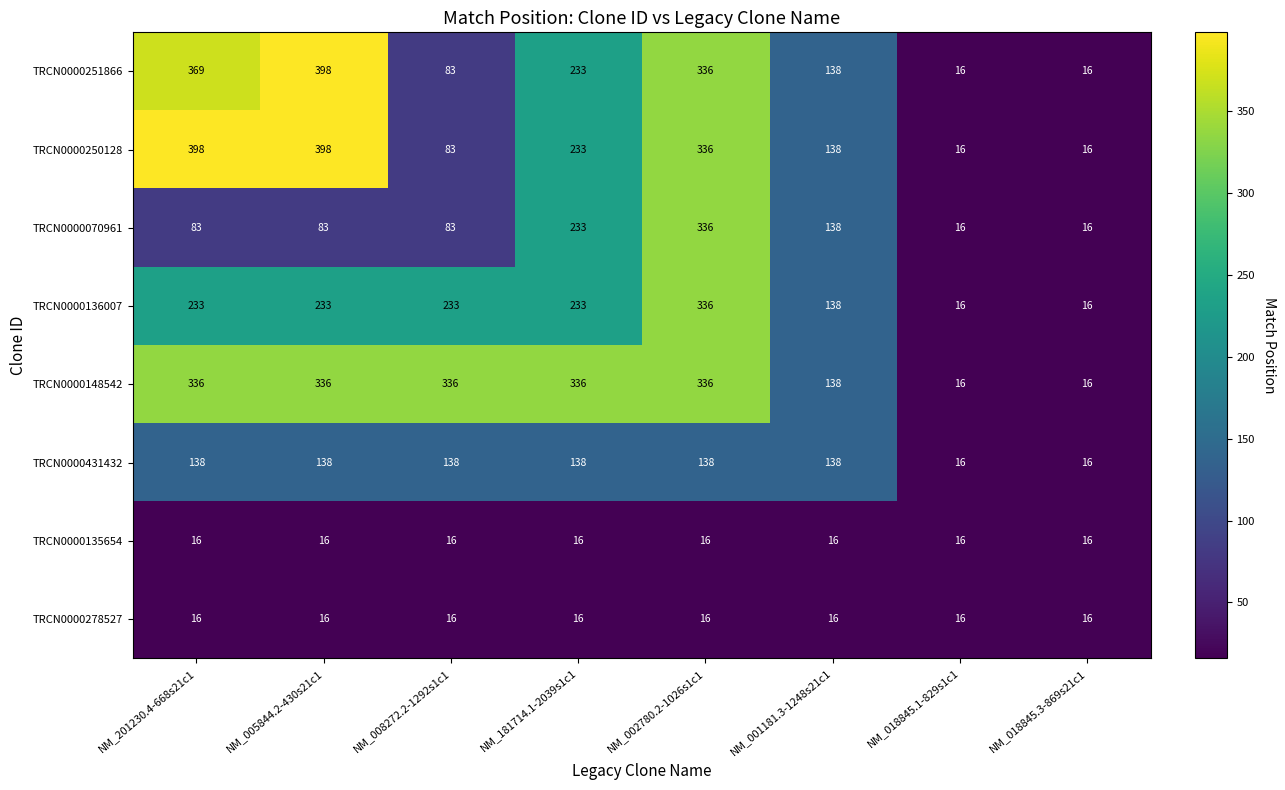

How many data points does each series have?

8